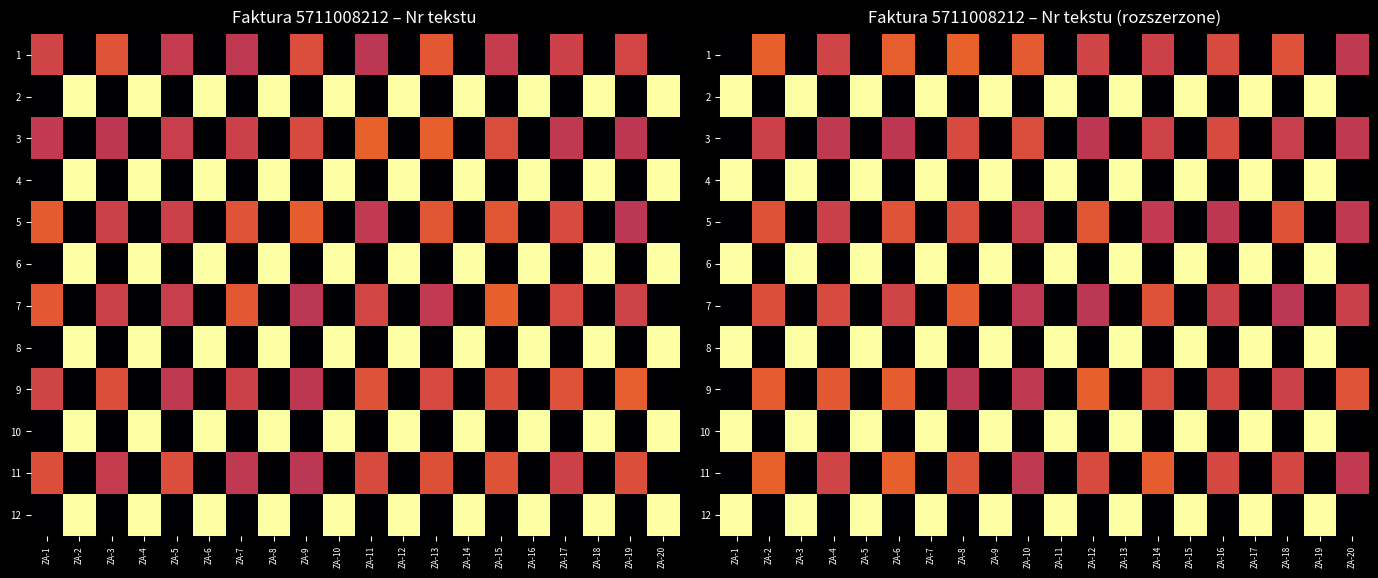

Is it true that 7 equals 0.1 at ZA-8?

False